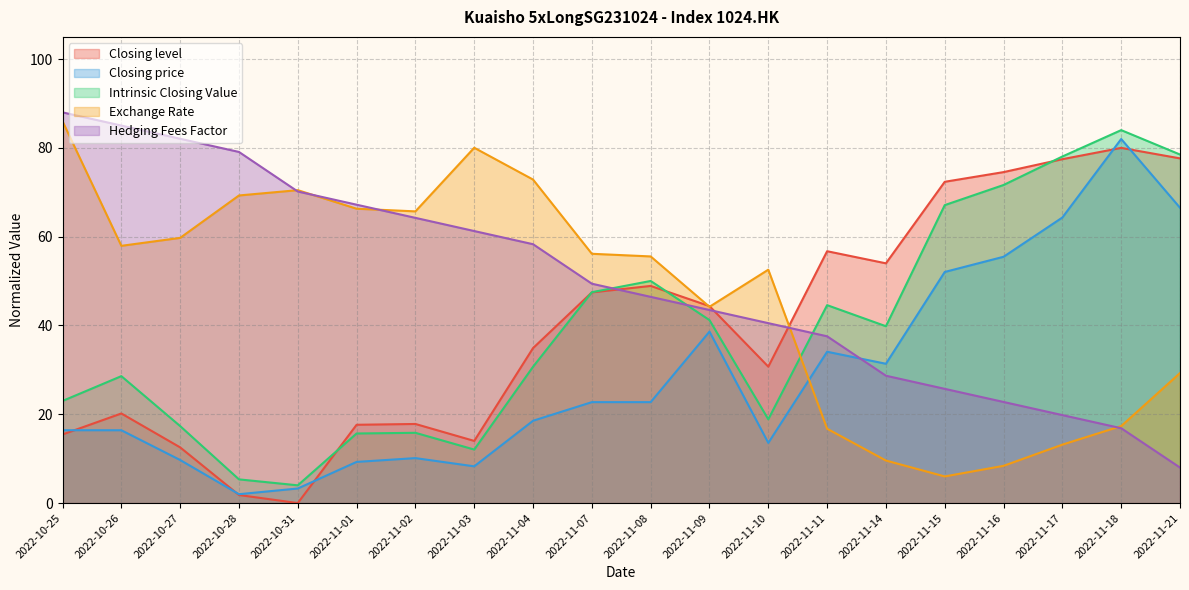

Which series has the largest total across all categories?

Hedging Fees Factor